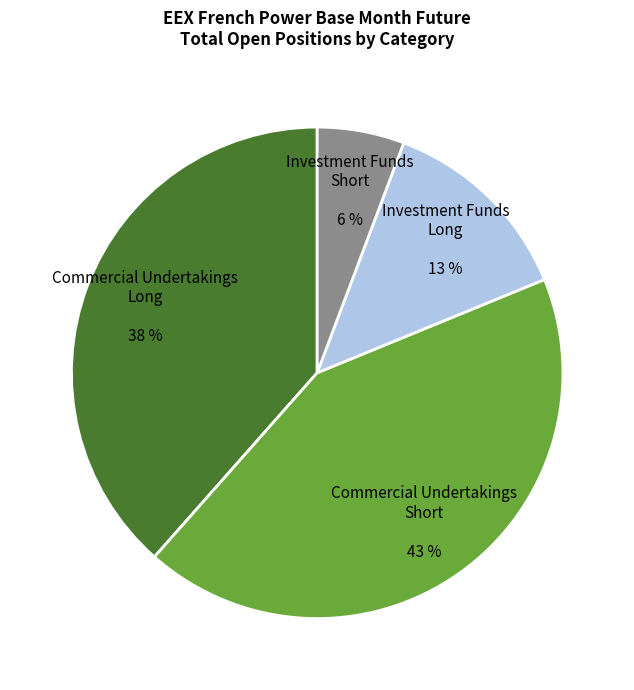

Is it true that Investment Funds Long 13 % is 13% of the pie?

True